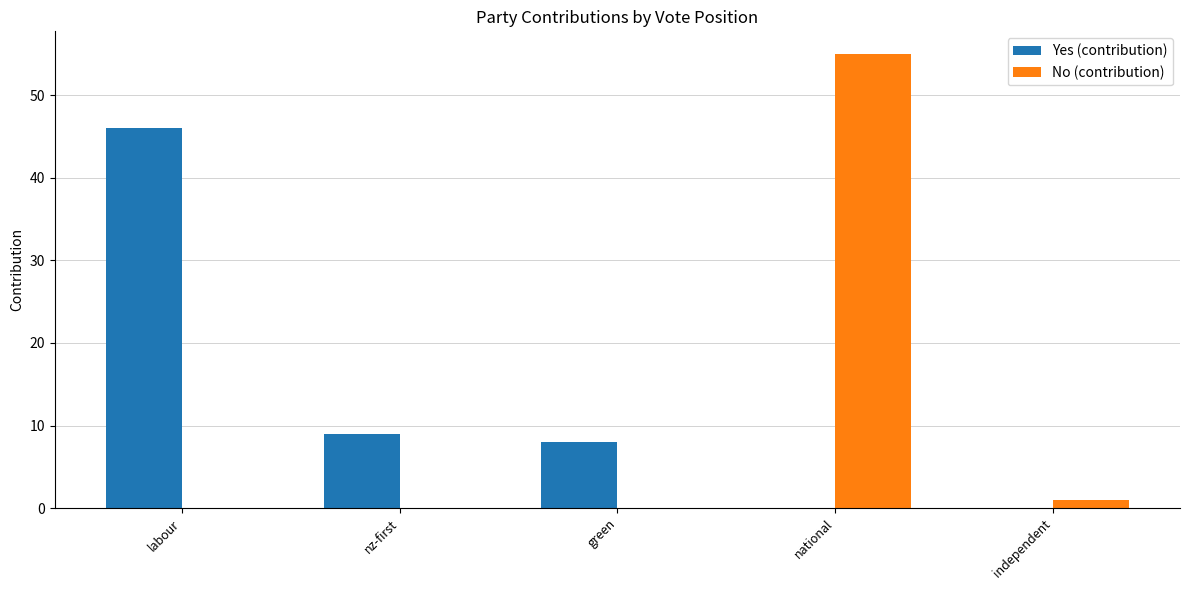

The value of Yes (contribution) at nz-first is 9. True or false?

True